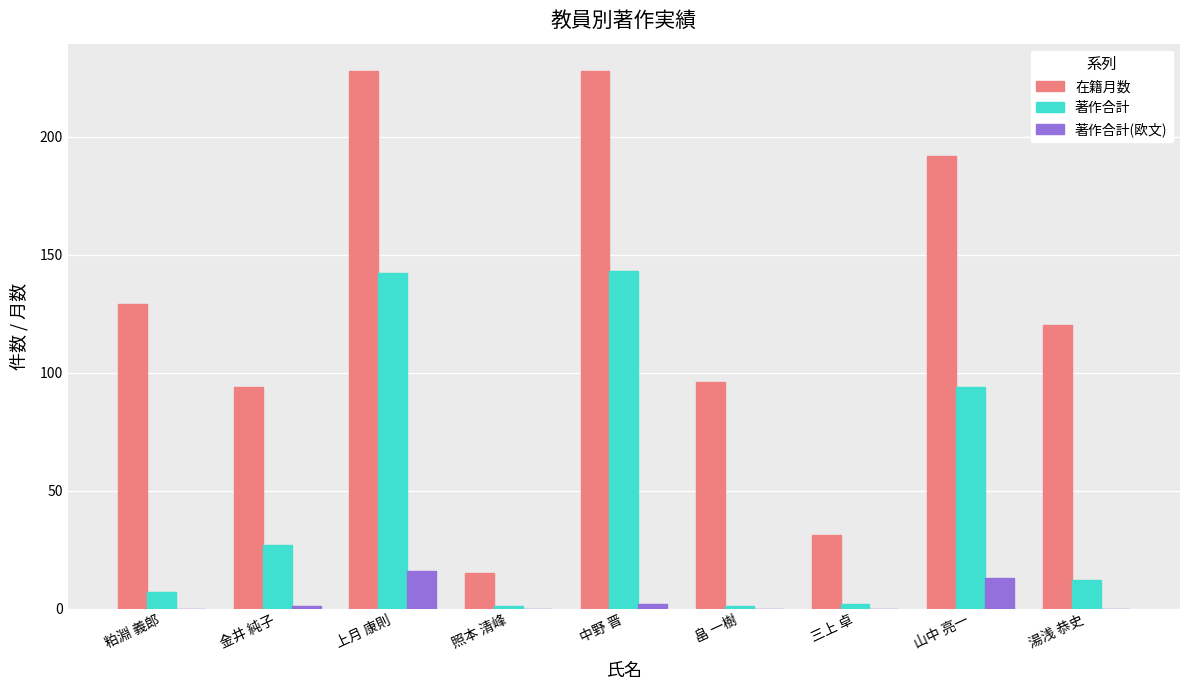

Between 中野 晋 and 畠 一樹, which series saw the biggest shift?

著作合計